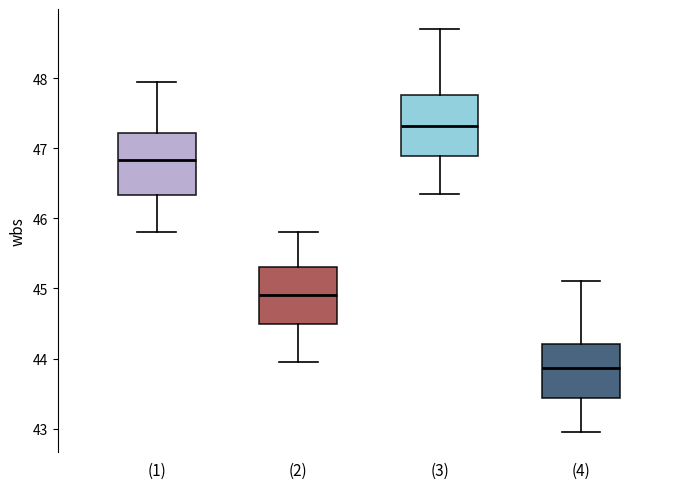

Which box's median line is the lowest?

(4)